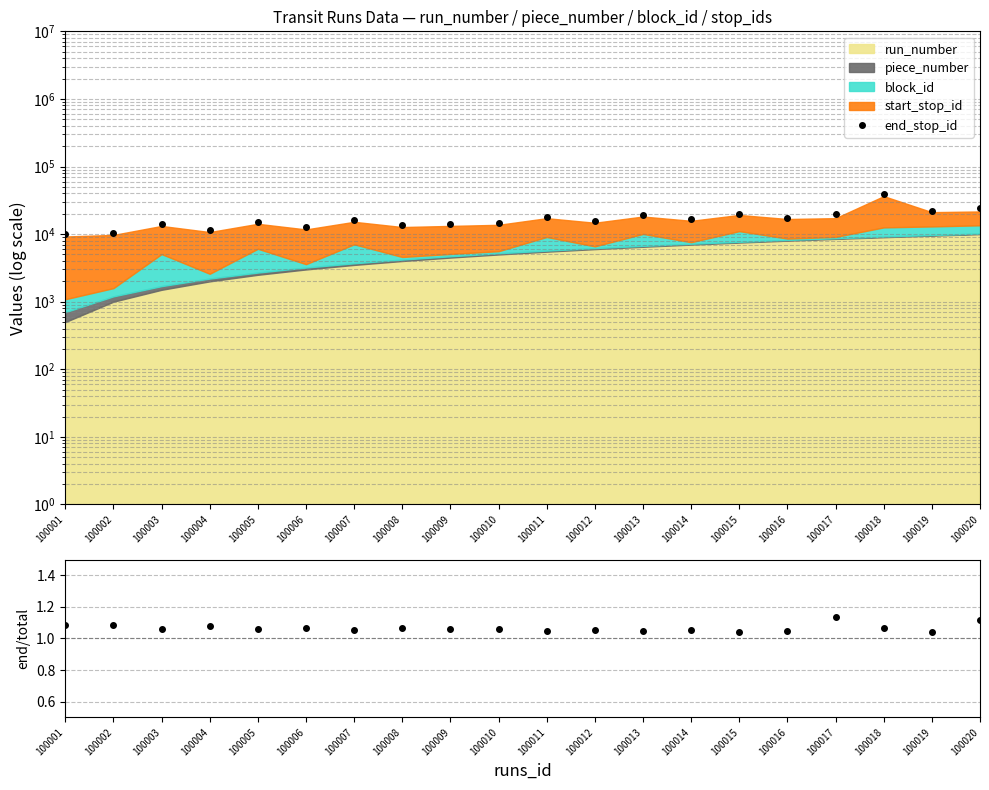

Which series has the largest total across all categories?

end_stop_id